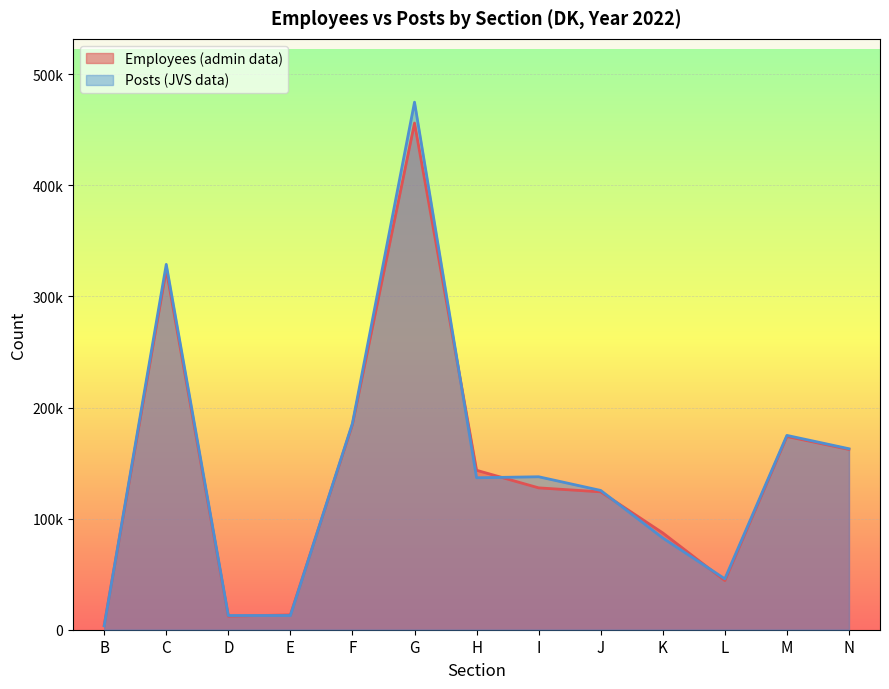

The Posts (JVS data) series shows 203142.7 at C. True or false?

False